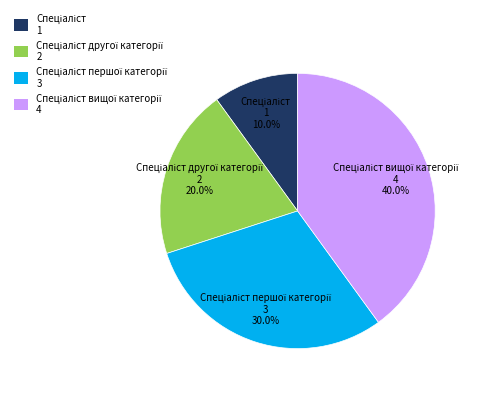

Count the number of slices in the pie.

4